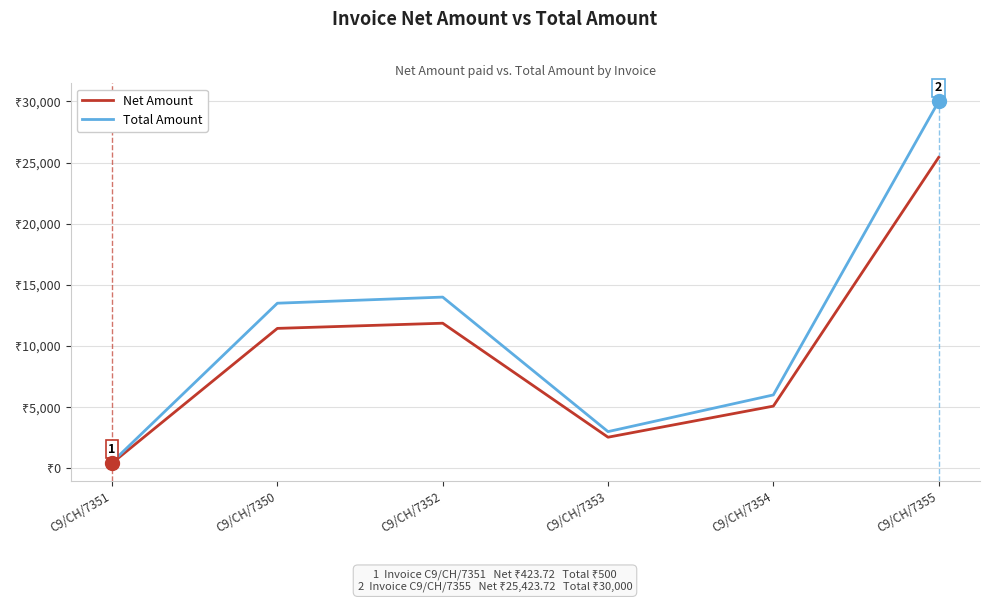

Is the value of Net Amount at C9/CH/7352 greater than the value of Total Amount at C9/CH/7350?

No